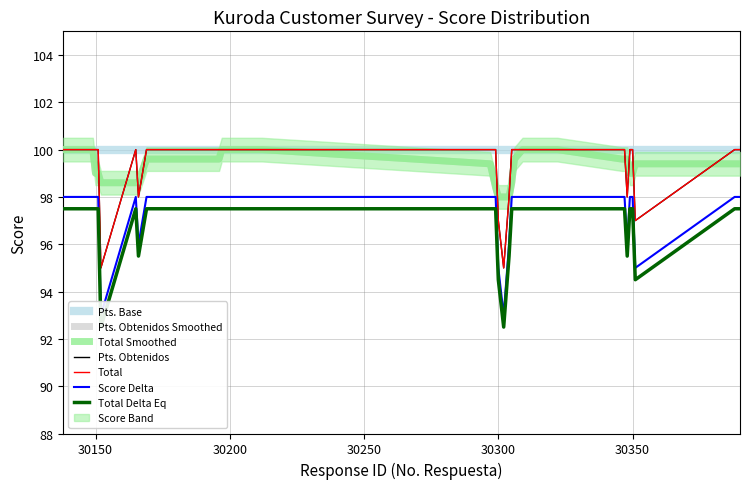

What is the maximum value for Total?

100